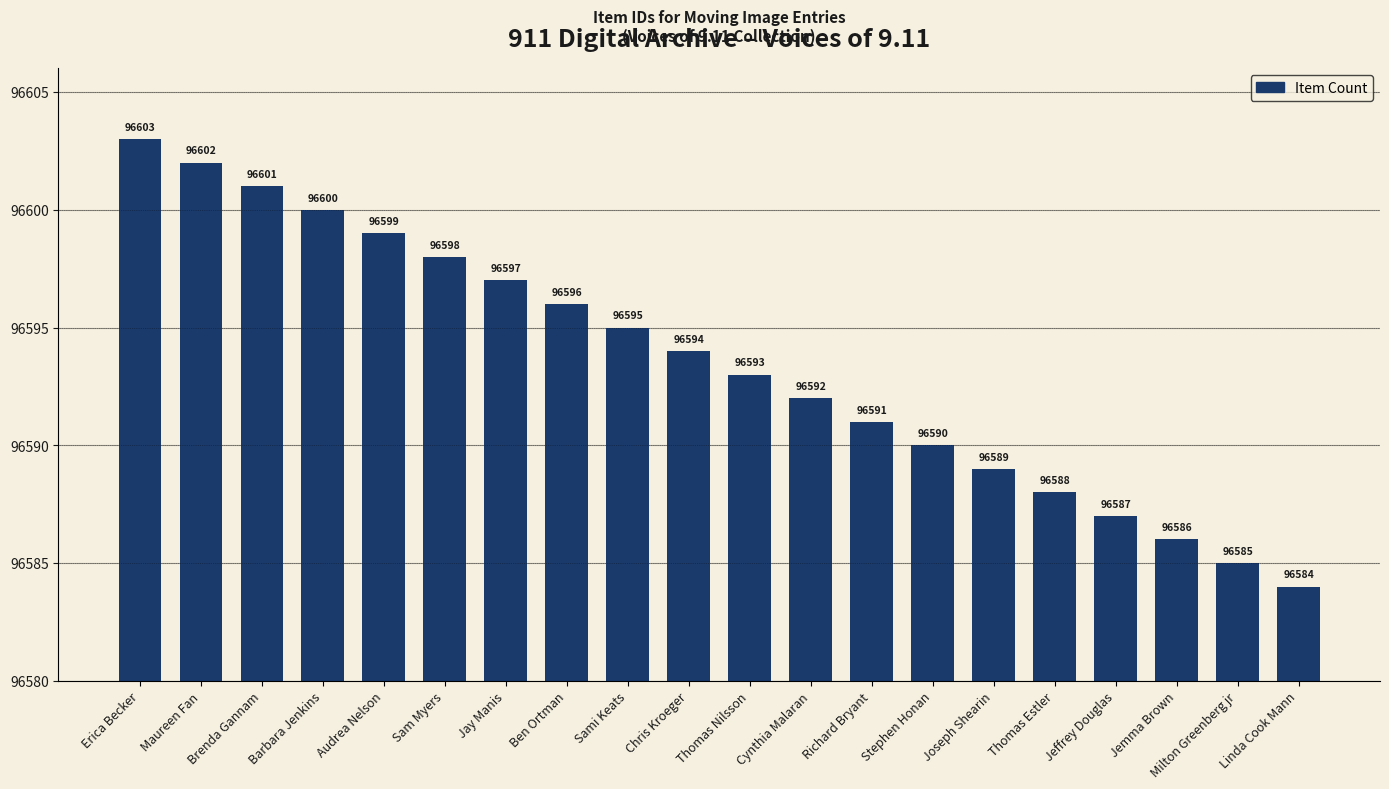

At which label is the value closest to 96593?

Thomas Nilsson